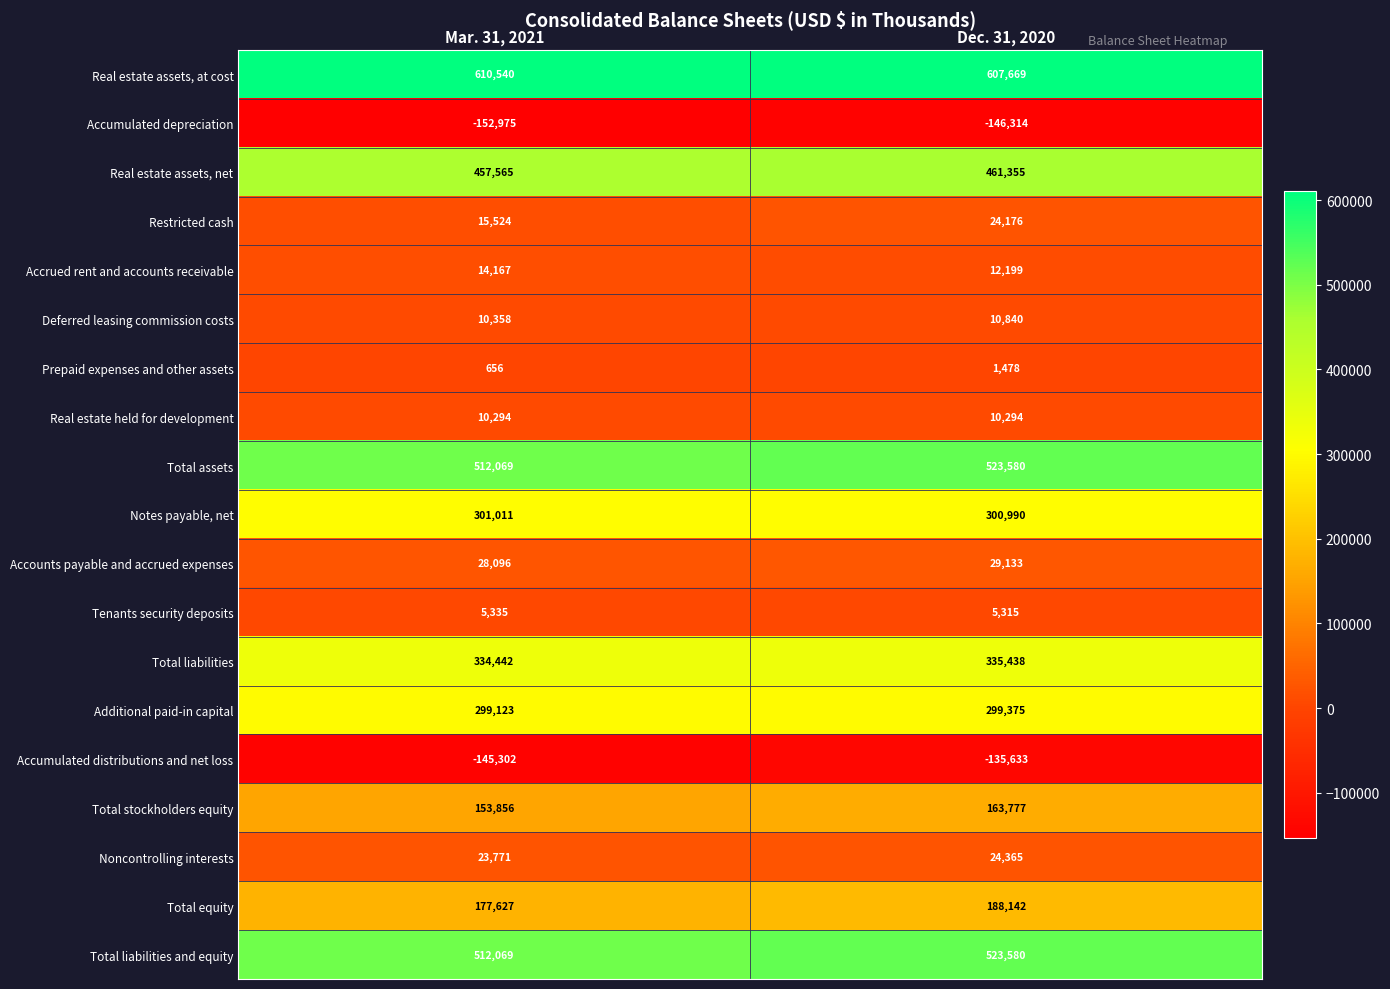

What is the greatest value displayed?

610540